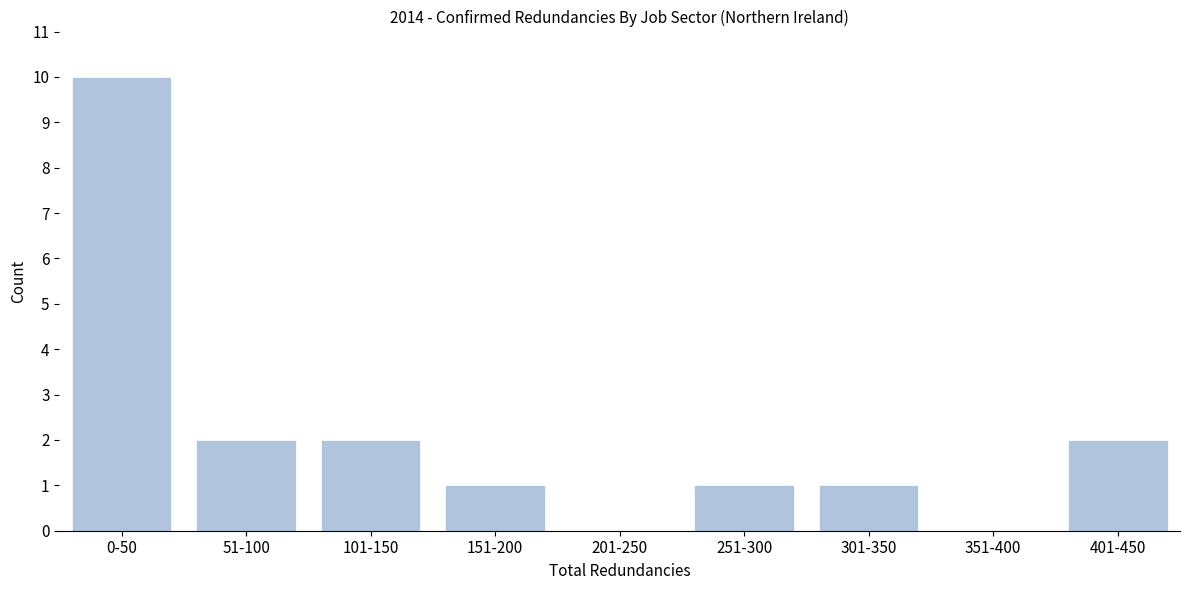

Reading right to left, extract all data points from this chart.

401-450=2	351-400=0	301-350=1	251-300=1	201-250=0	151-200=1	101-150=2	51-100=2	0-50=10